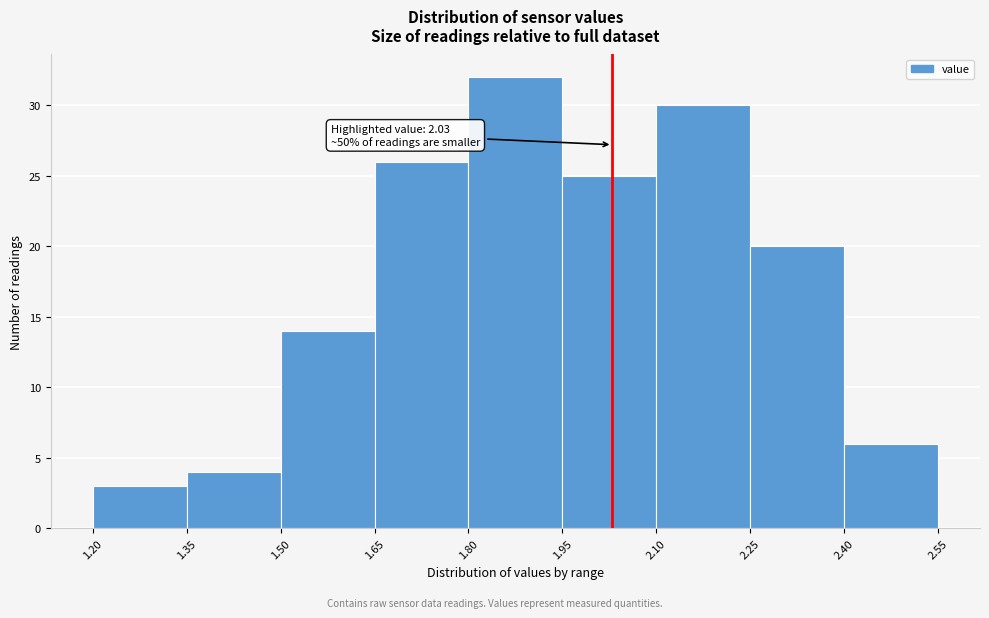

Which range on the x-axis has the tallest bar?

1.80 to 1.95